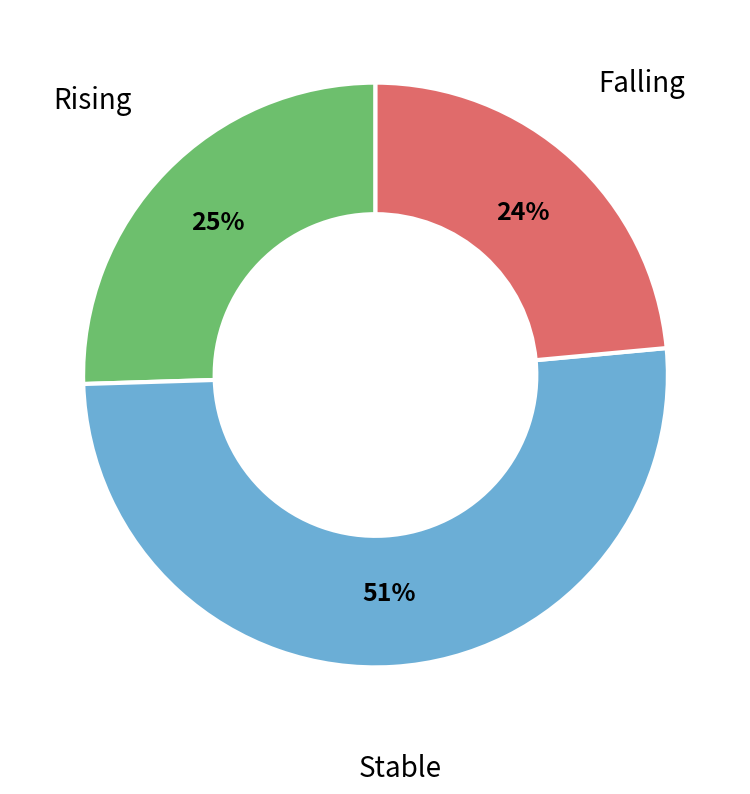

Is there any slice that represents more than half of the pie?

Yes